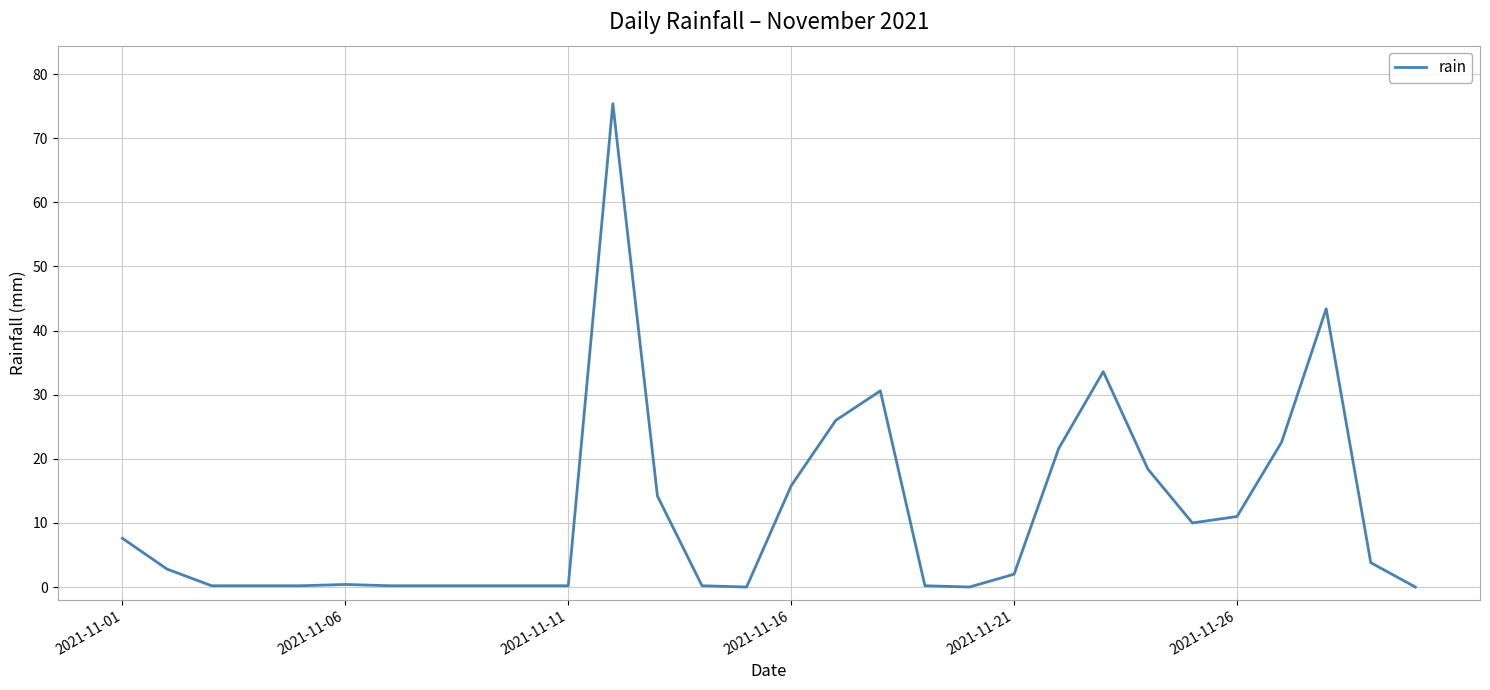

What is the maximum value shown in the chart?

75.4